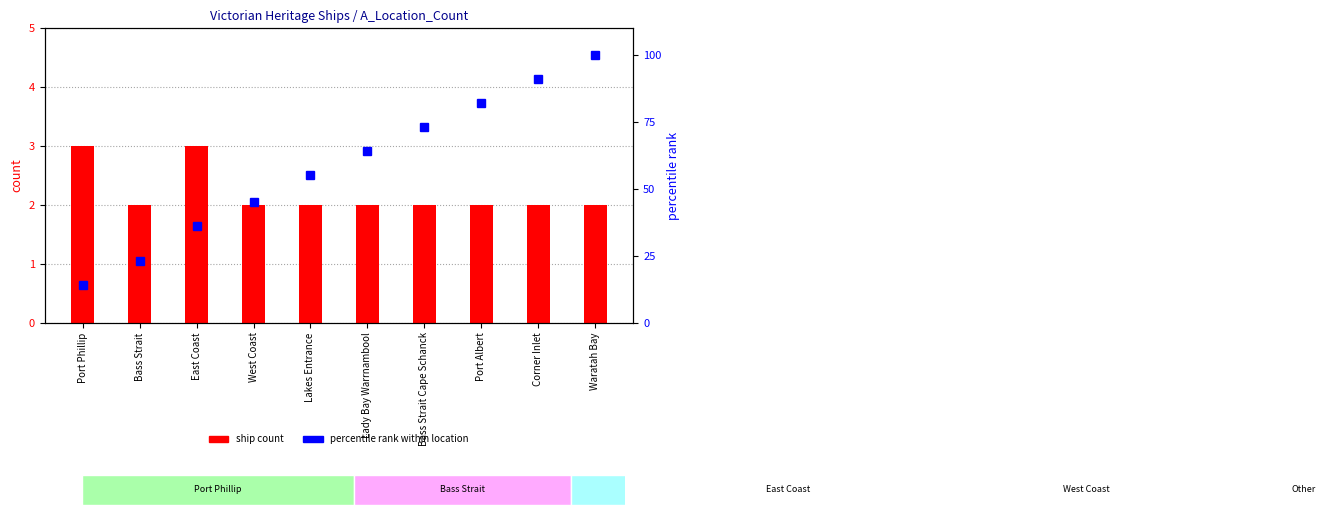

What are all the series names shown in the legend?

ship count, percentile rank